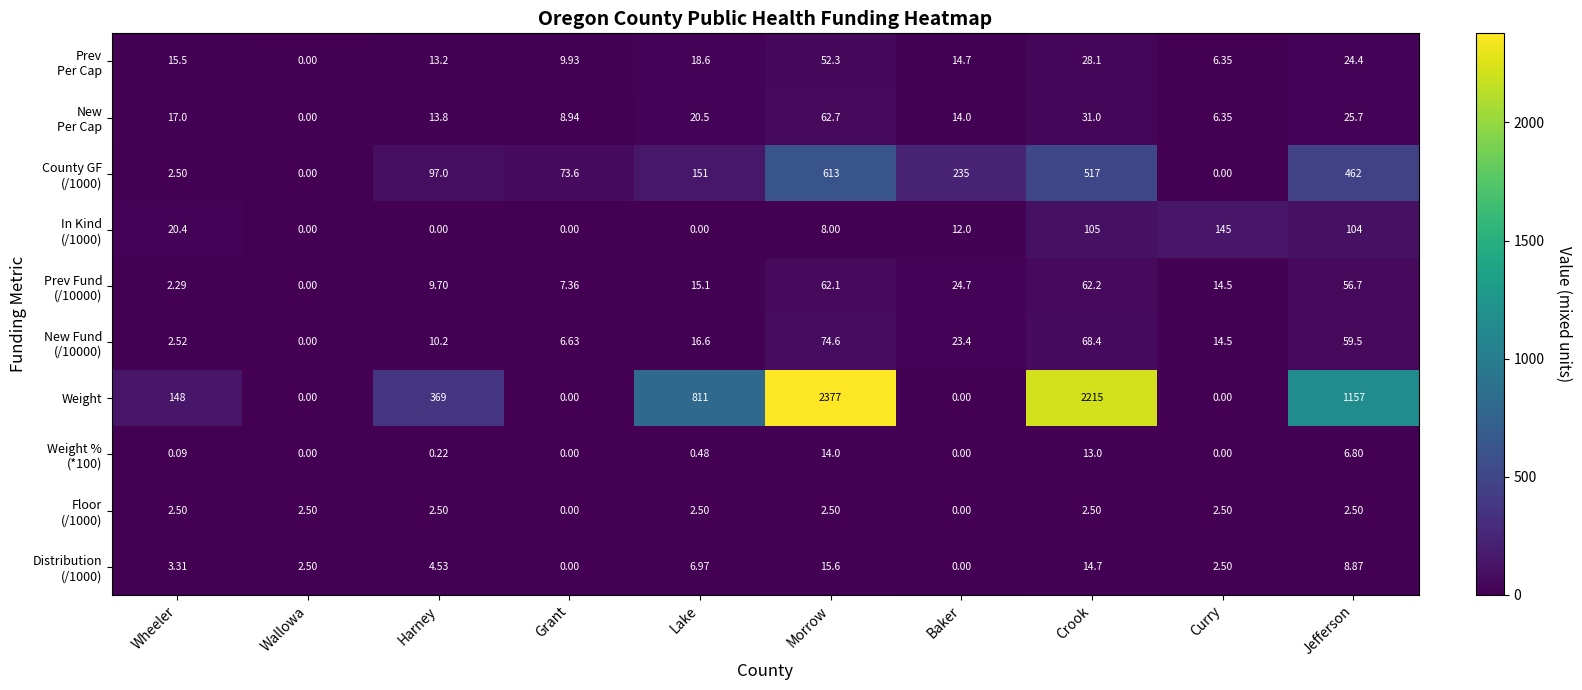

Which category has the highest value across all series?

Morrow